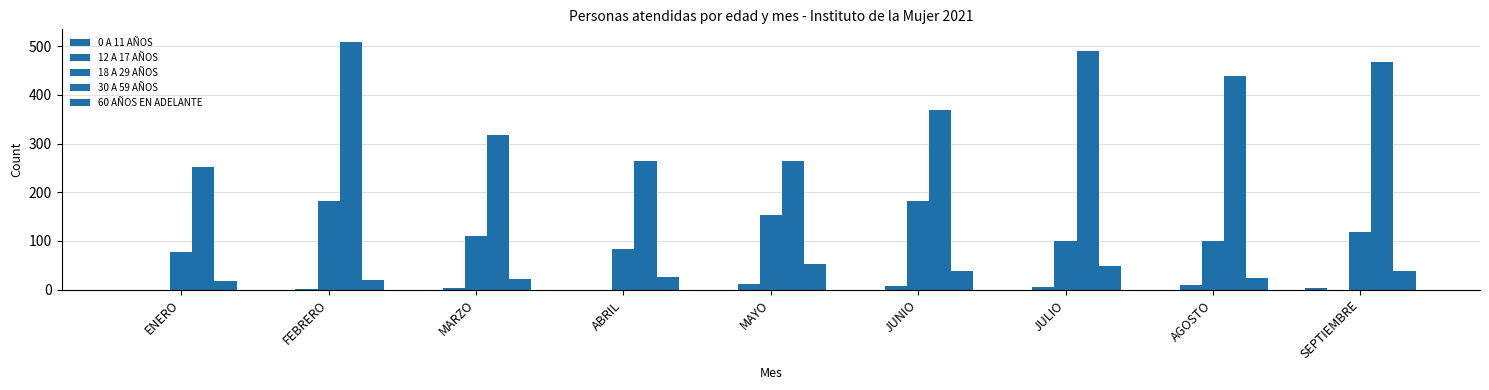

Reading left to right, extract all data points from this chart.

0 A 11 AÑOS: ENERO=0	FEBRERO=0	MARZO=0	ABRIL=0	MAYO=0	JUNIO=0	JULIO=0	AGOSTO=0	SEPTIEMBRE=3
12 A 17 AÑOS: ENERO=0	FEBRERO=1	MARZO=4	ABRIL=0	MAYO=12	JUNIO=7	JULIO=6	AGOSTO=9	SEPTIEMBRE=0
18 A 29 AÑOS: ENERO=77	FEBRERO=183	MARZO=111	ABRIL=83	MAYO=153	JUNIO=182	JULIO=99	AGOSTO=99	SEPTIEMBRE=119
30 A 59 AÑOS: ENERO=251	FEBRERO=509	MARZO=318	ABRIL=264	MAYO=265	JUNIO=369	JULIO=489	AGOSTO=438	SEPTIEMBRE=467
60 AÑOS EN ADELANTE: ENERO=18	FEBRERO=20	MARZO=22	ABRIL=26	MAYO=53	JUNIO=38	JULIO=49	AGOSTO=23	SEPTIEMBRE=38